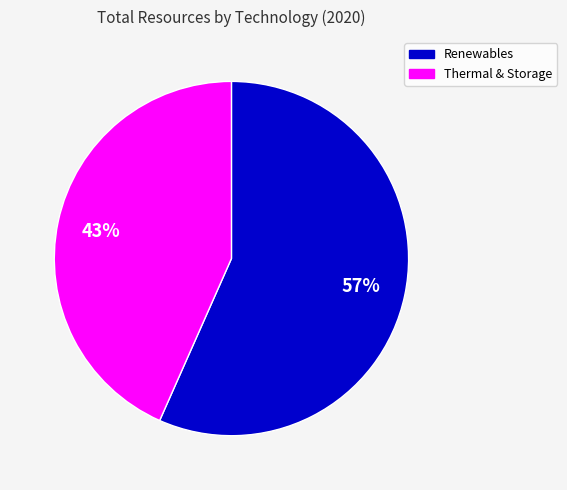

To the nearest percent, what is the average slice percentage?

50%